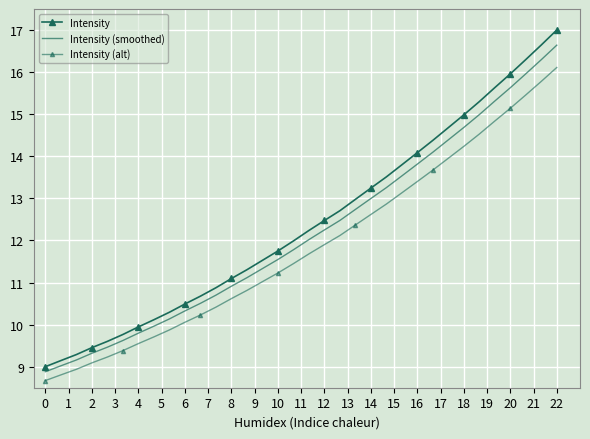

Is this an area chart (filled region under the line)?

No